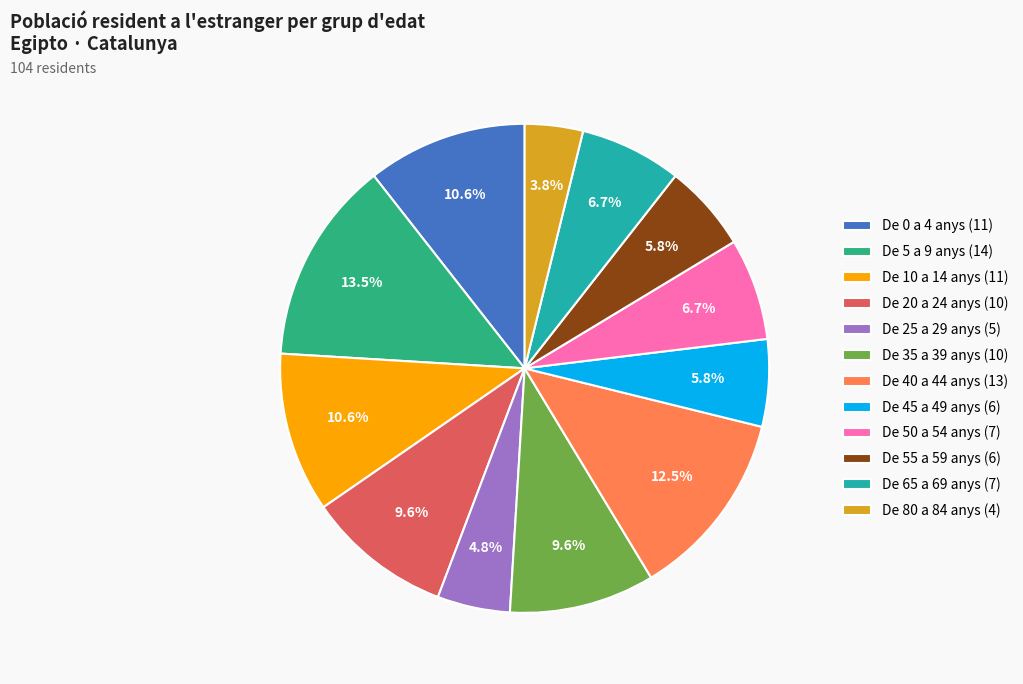

Is De 55 a 59 anys the majority of the pie?

No